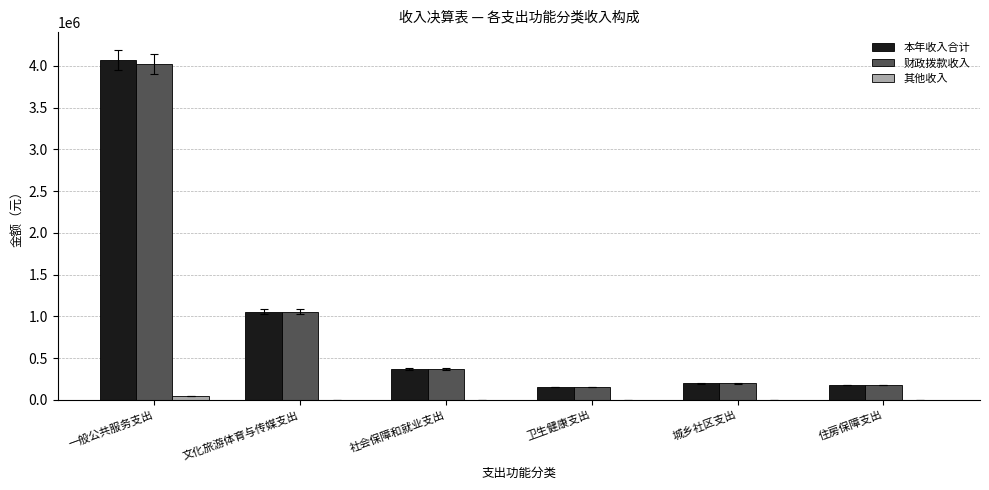

At which category is the sum across all series the highest?

一般公共服务支出